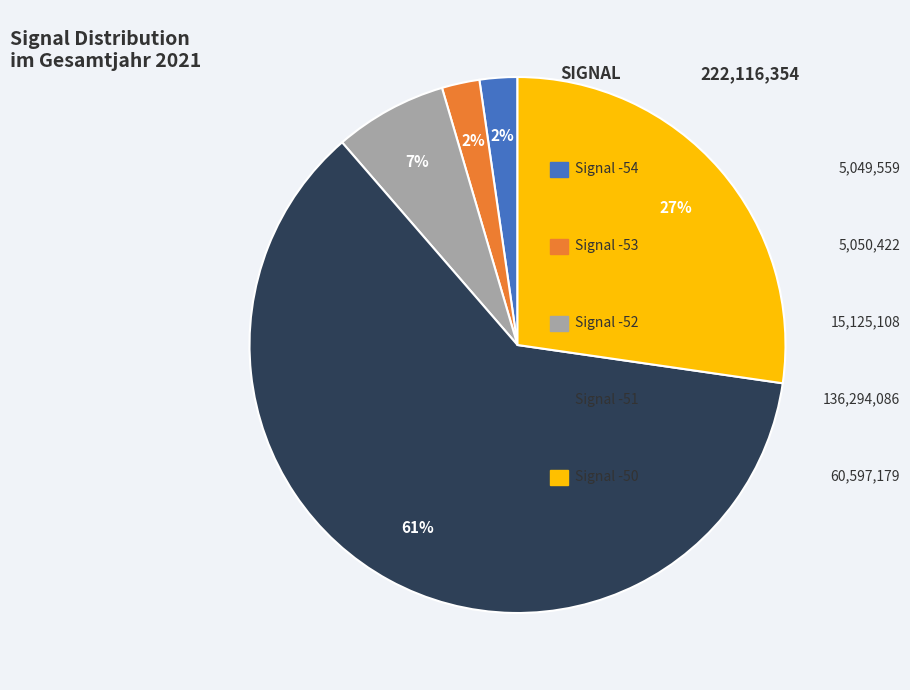

To the nearest percent, what is the average slice percentage?

20%